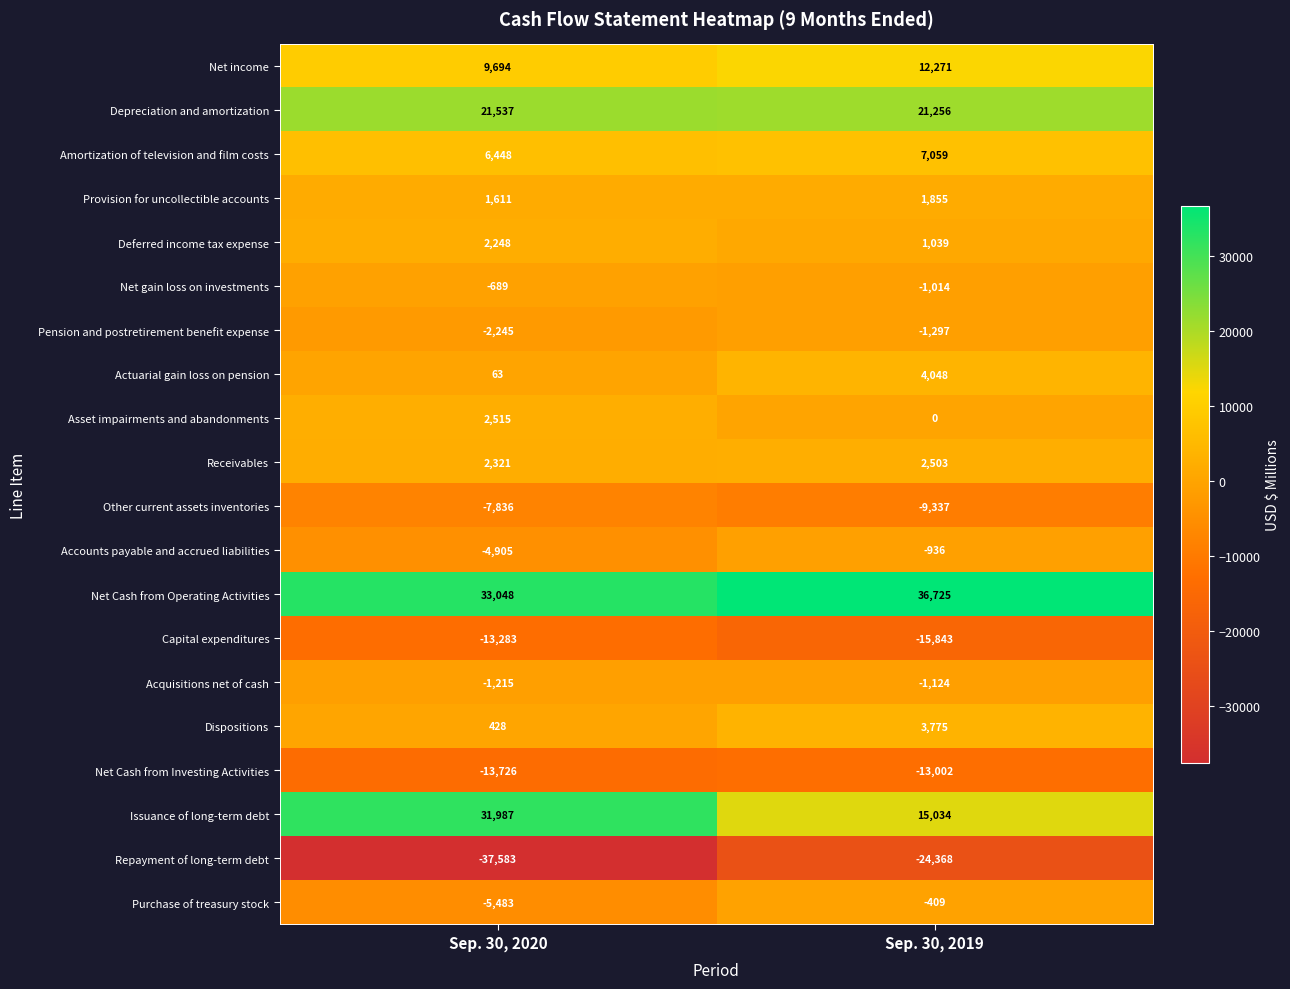

What is the difference between the Net Cash from Operating Activities values at Sep. 30, 2020 and Sep. 30, 2019?

3677